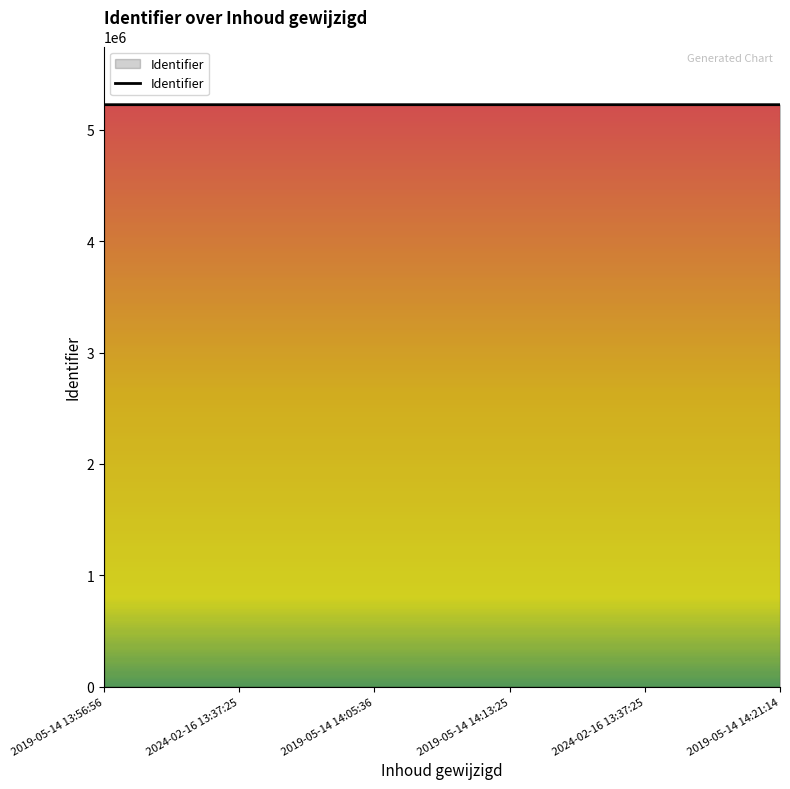

The value at 2024-02-16 13:37:25 is 2426882. True or false?

False